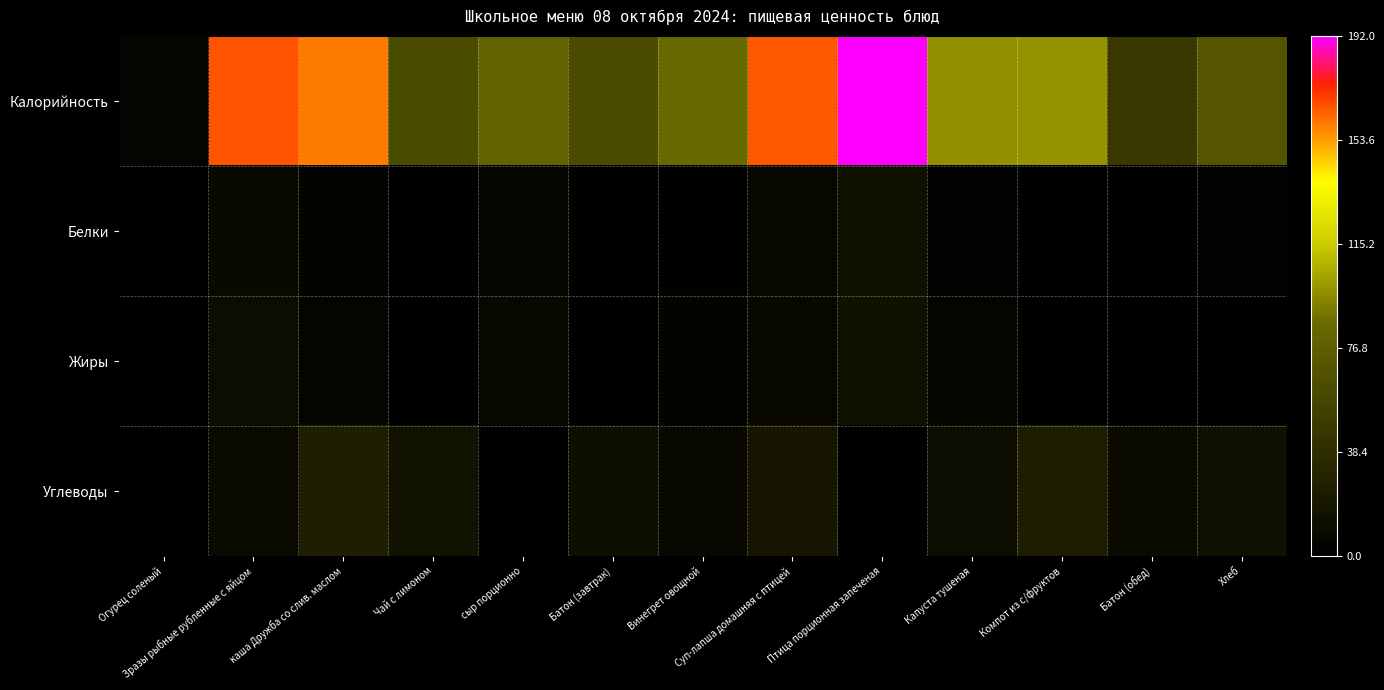

Between Суп-лапша домашняя с птицей and Огурец соленый, which is larger?

Суп-лапша домашняя с птицей